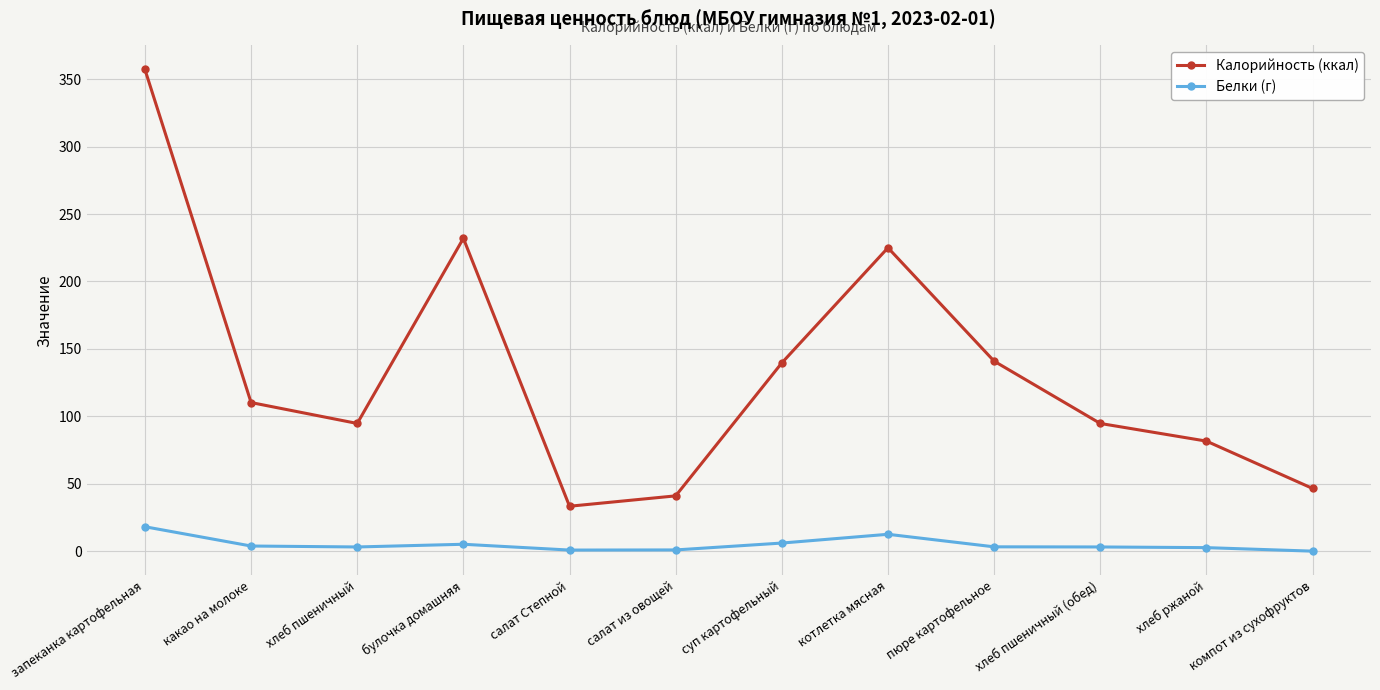

True or false: Калорийность (ккал) and Белки (г) cross at least once.

False